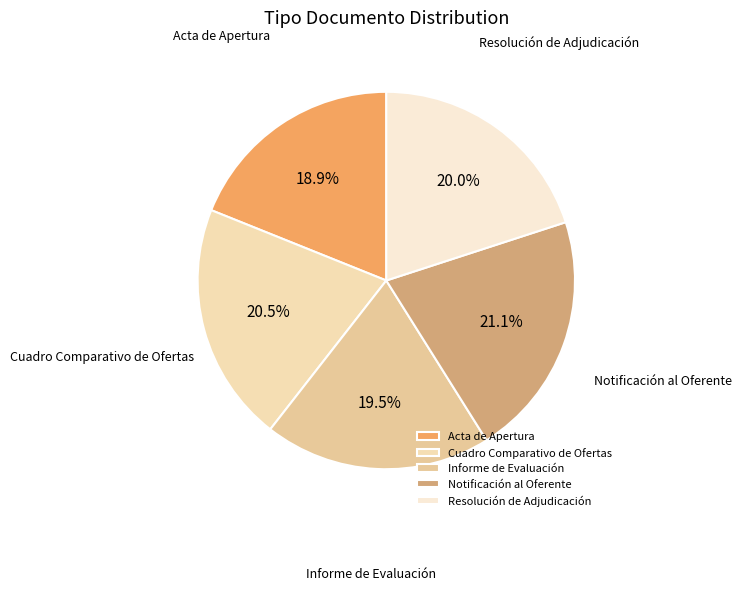

Approximately how many times larger is the value at Notificación al Oferente compared to Resolución de Adjudicación?

1.1